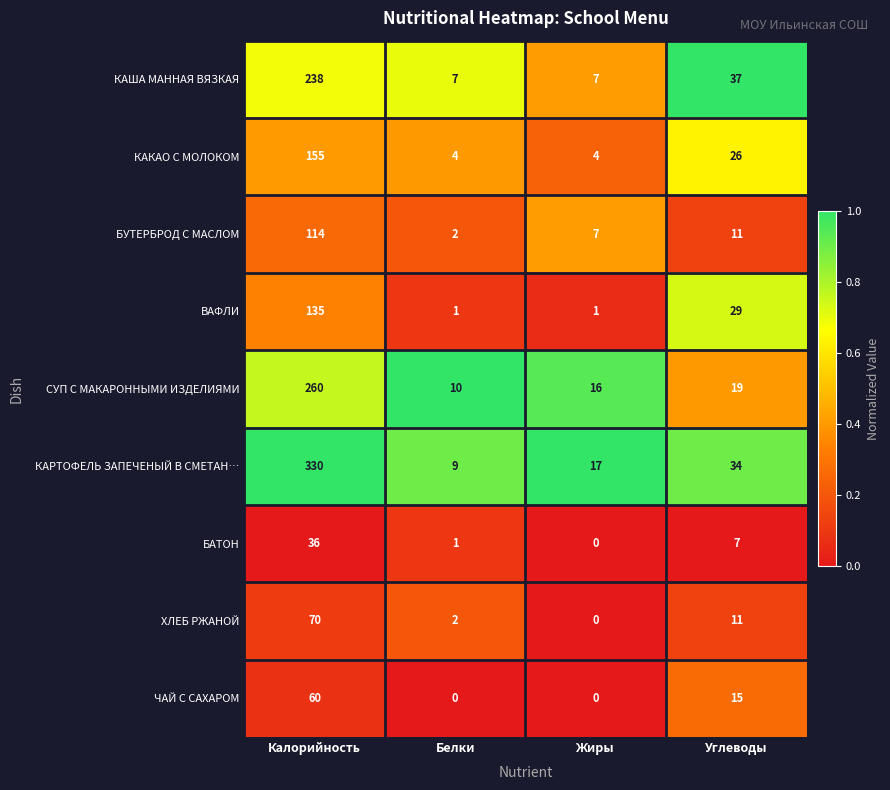

How many categories are shown in the chart?

4